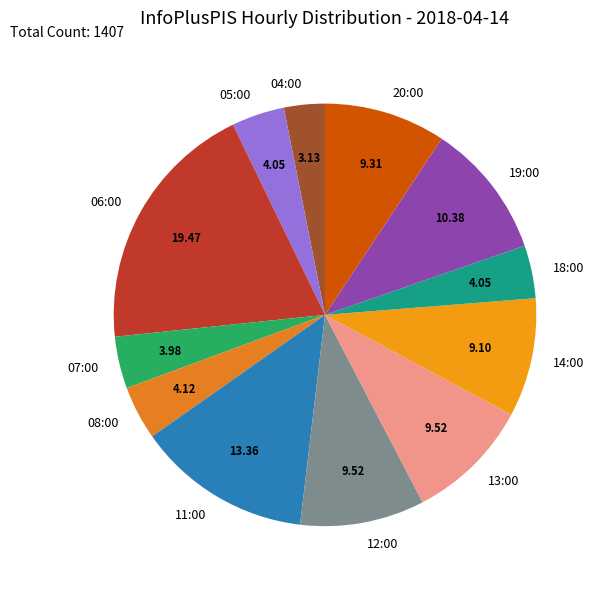

Combined, do 13:00 and 20:00 account for over 50%?

No